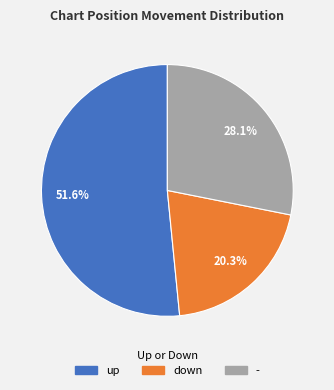

Is there a majority slice in this chart?

Yes